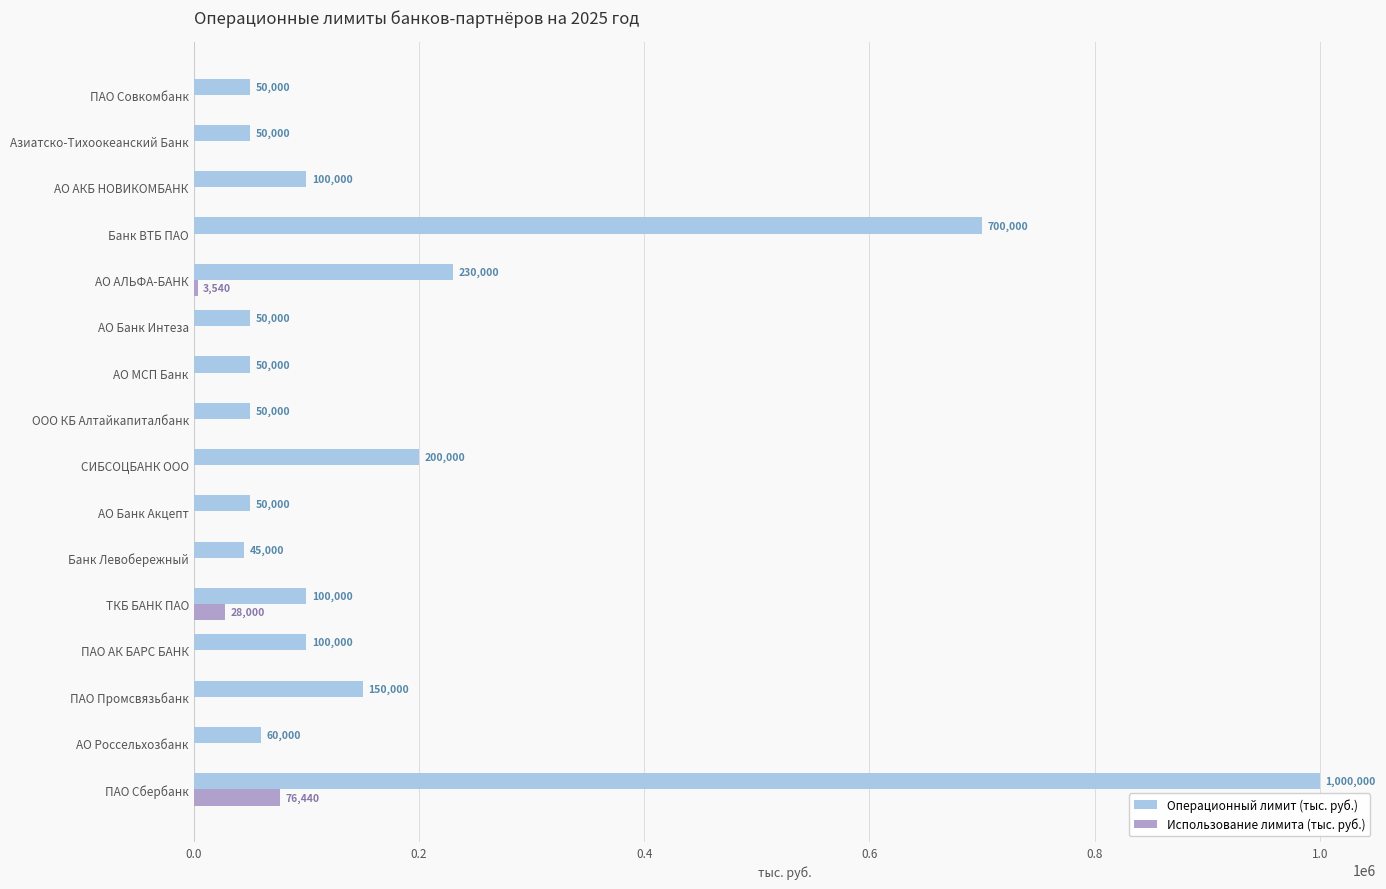

True or false: Использование лимита (тыс. руб.) has a value of 39620 at АО МСП Банк.

False